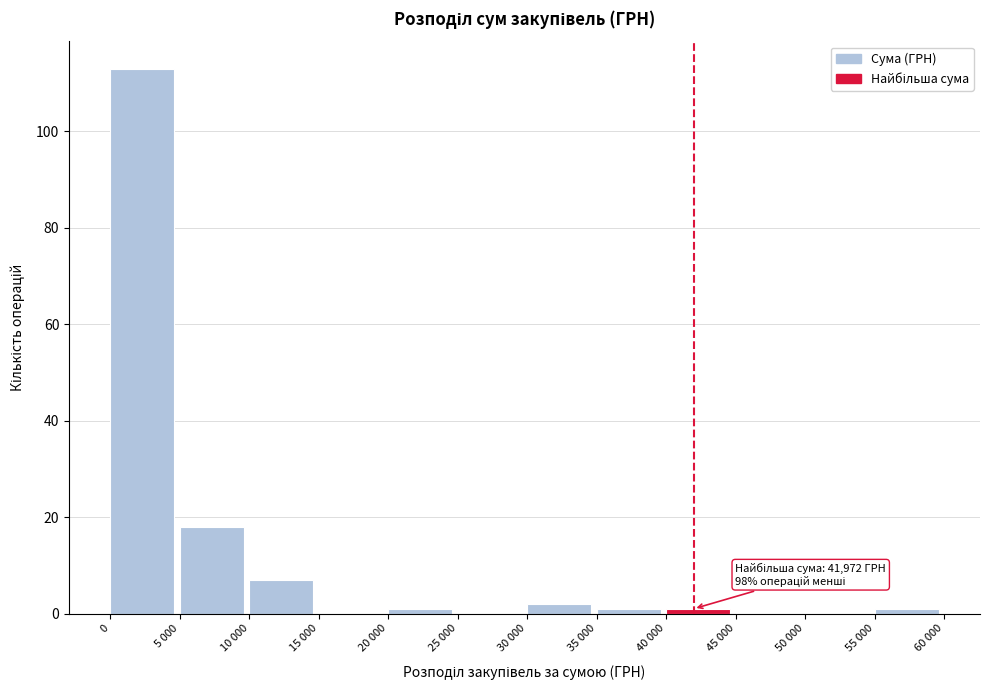

Reading left to right, what are all the values shown in this chart?

0=113	5 000=18	10 000=7	15 000=0	20 000=1	25 000=0	30 000=2	35 000=1	40 000=1	45 000=0	50 000=0	55 000=1